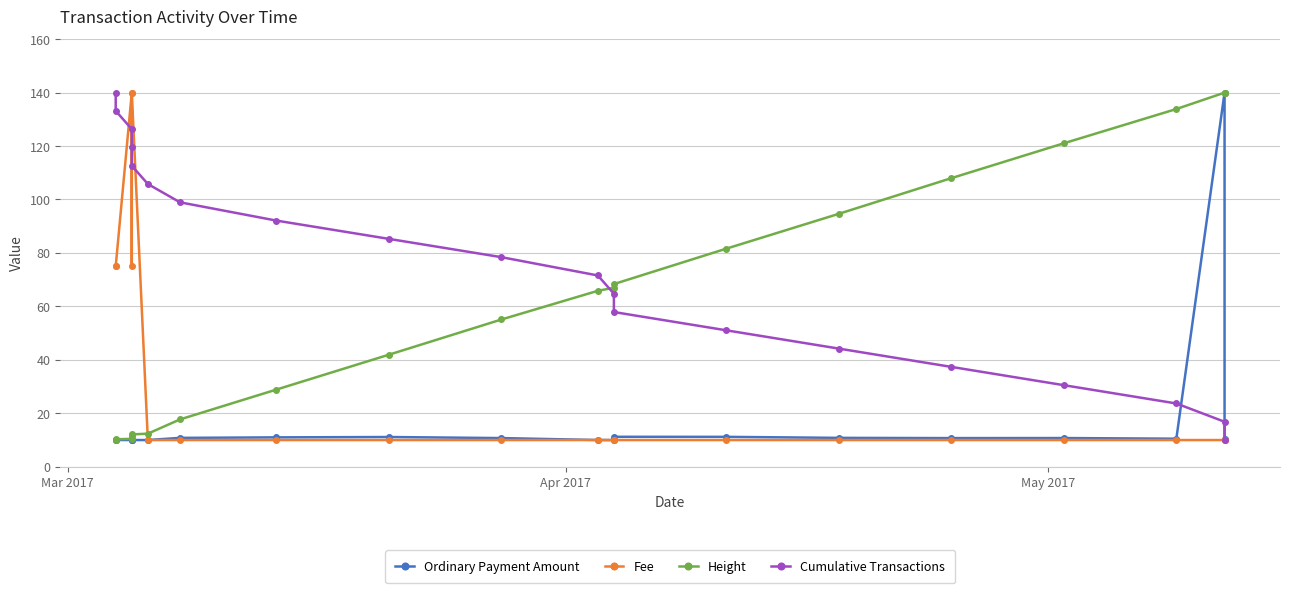

What is the sum of all Height values?

1230.5